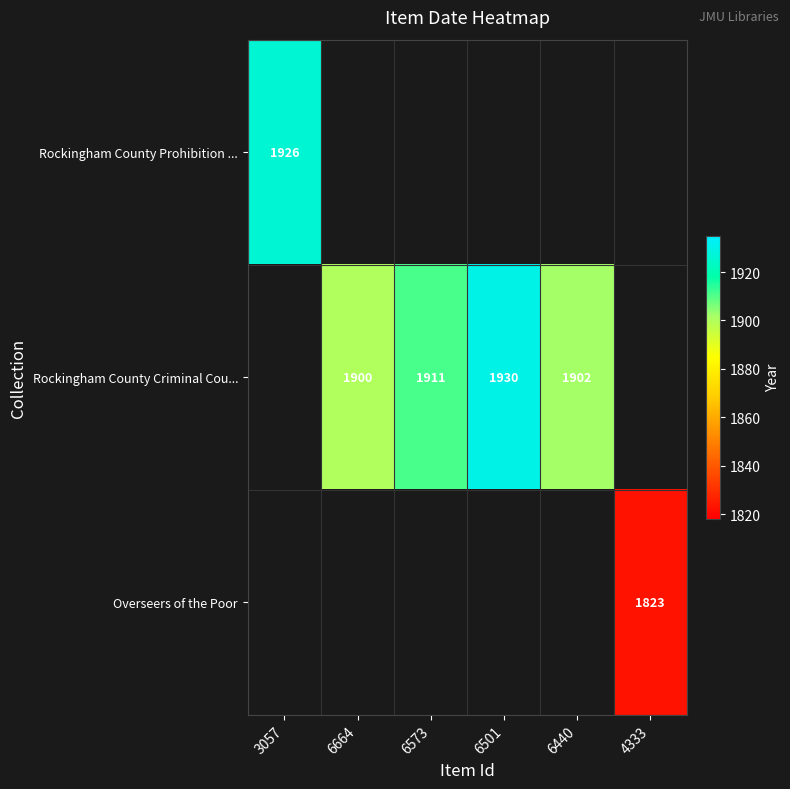

The Rockingham County Prohibition ... series shows 634 at 3057. True or false?

False